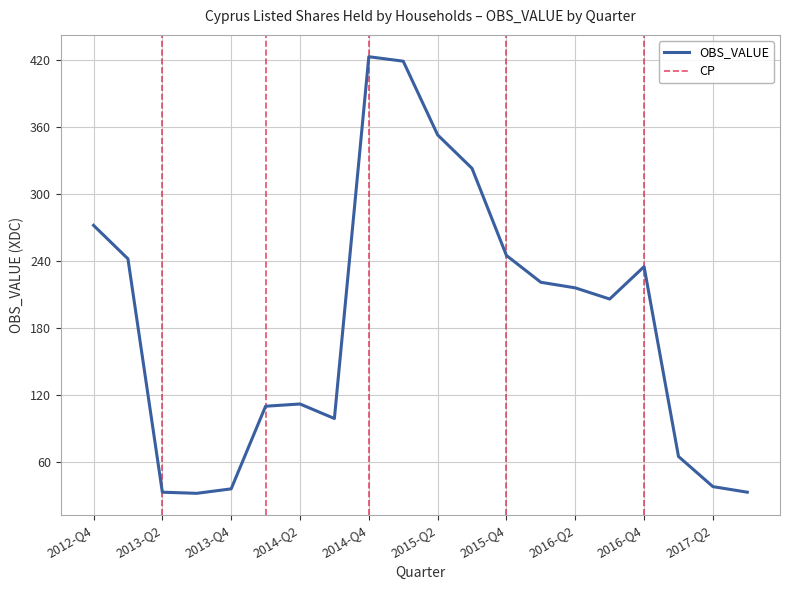

What position from the right is 2015-Q1?

11